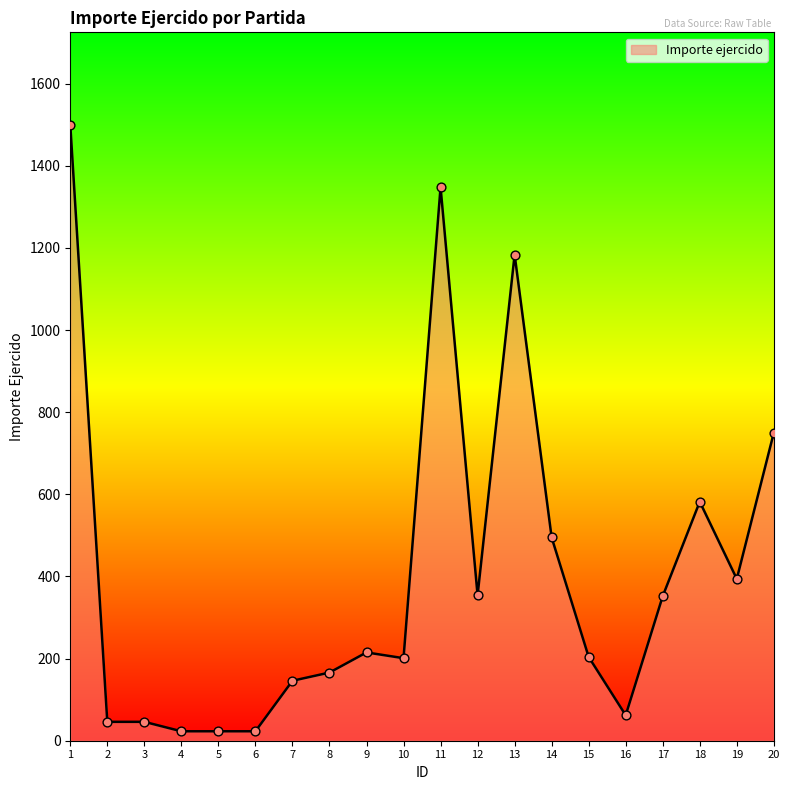

What is the change in value from 1 to 3?

-1454.0